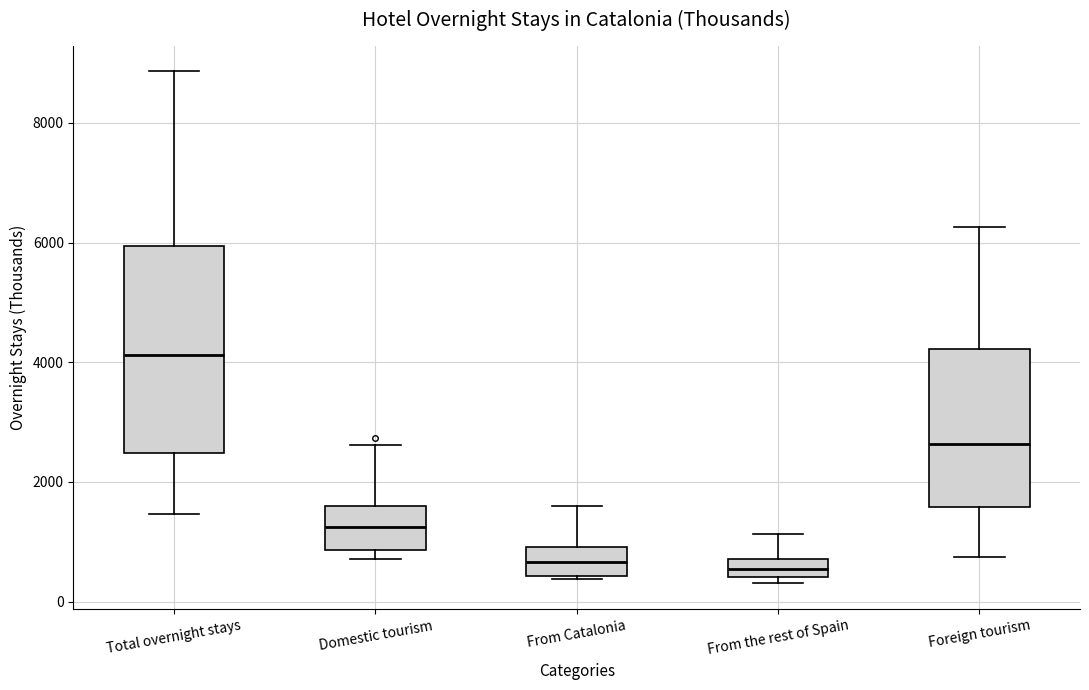

Which box has the highest median line?

Total overnight stays